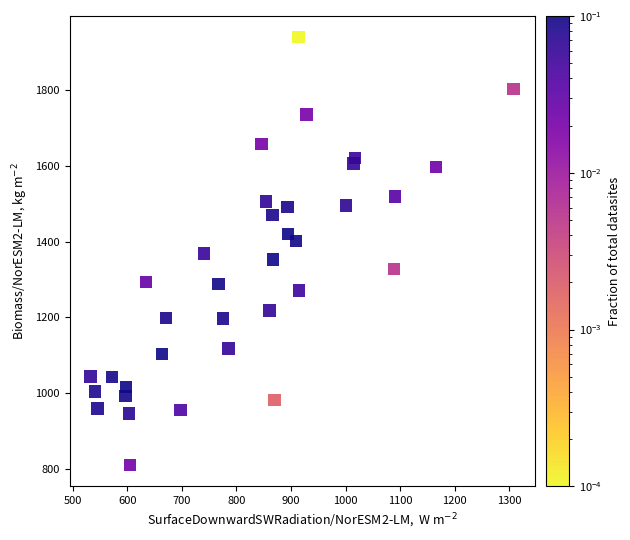

What is the range of X values (max minus min)?

774.5